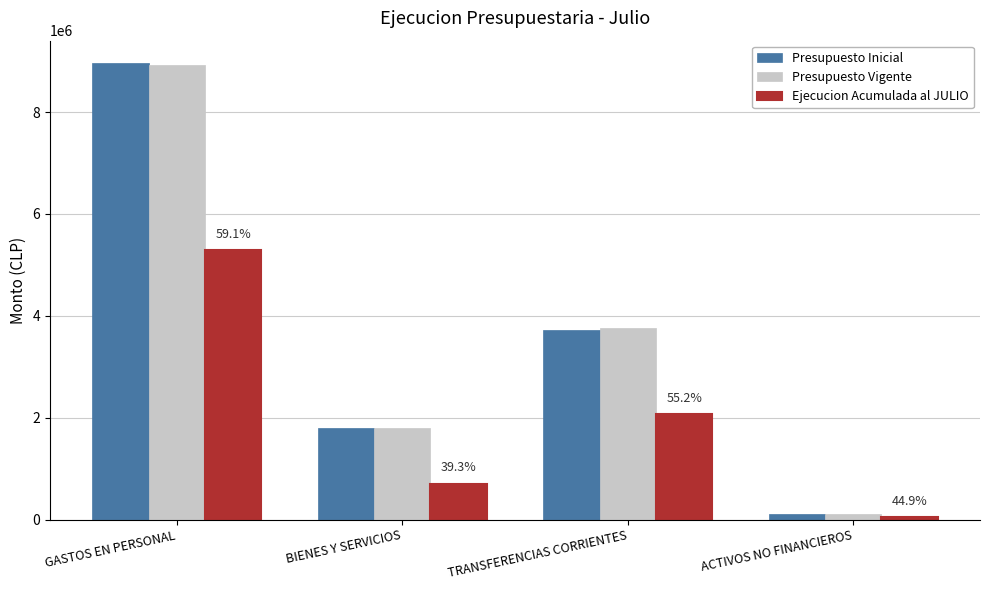

List the labels in order of Ejecucion Acumulada al JULIO value, largest first.

GASTOS EN PERSONAL, TRANSFERENCIAS CORRIENTES, BIENES Y SERVICIOS, ACTIVOS NO FINANCIEROS